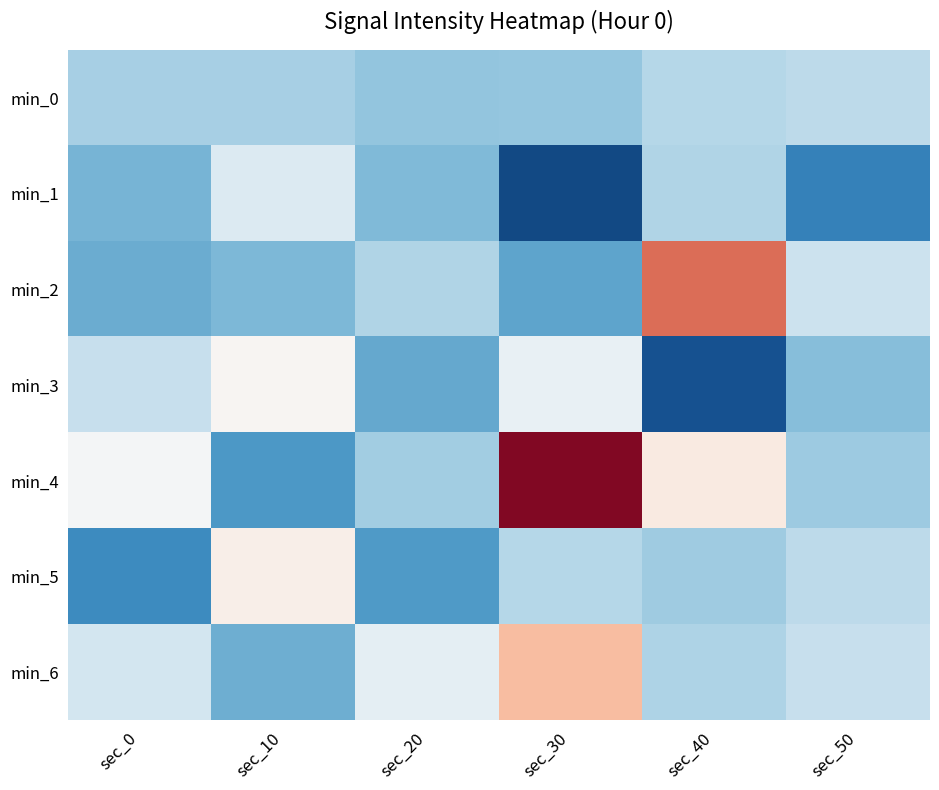

Which series has the largest range (max minus min)?

min_4